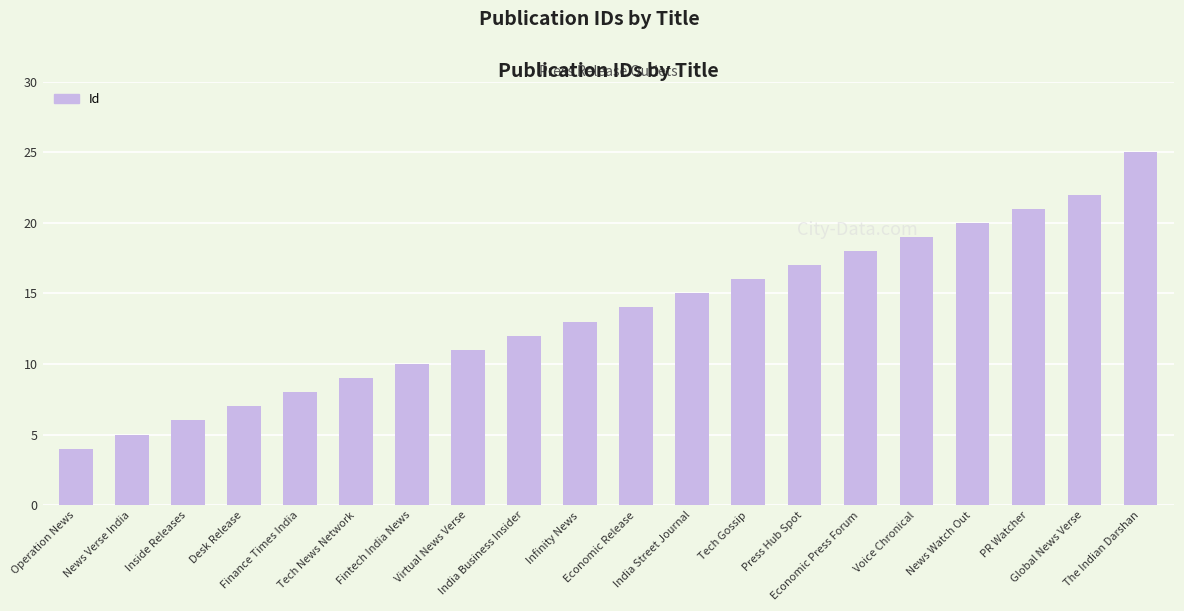

What is the maximum value shown in the chart?

25